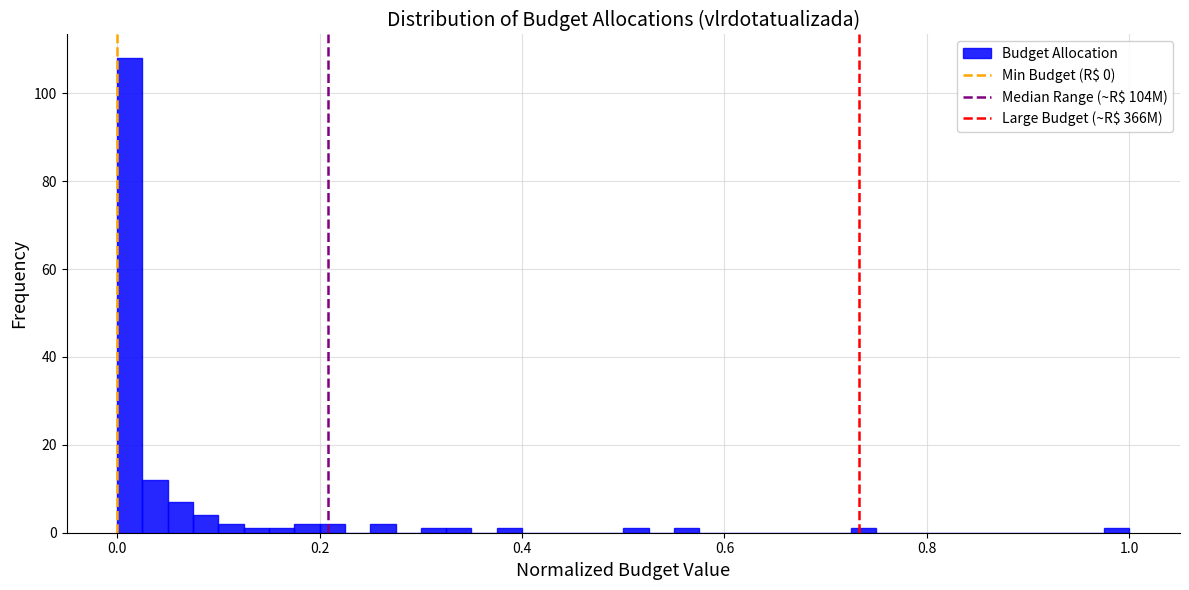

Read against the x-axis, roughly where is the centre of the tallest bar?

0.02